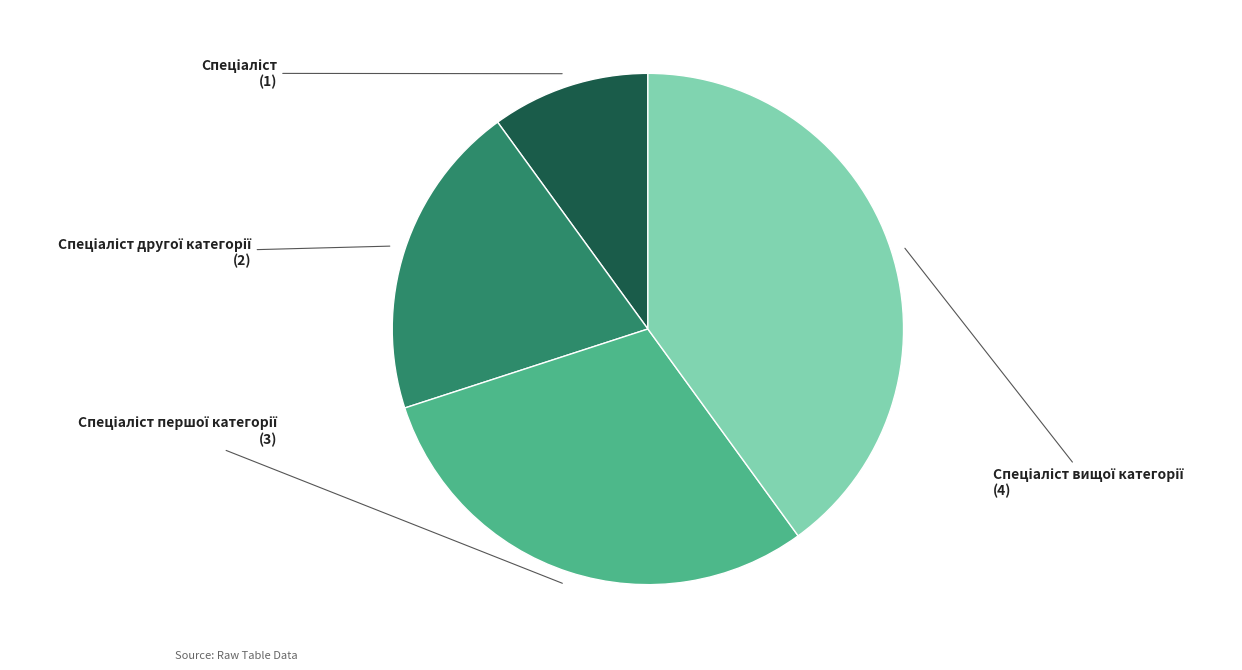

Does any single category account for the majority?

No